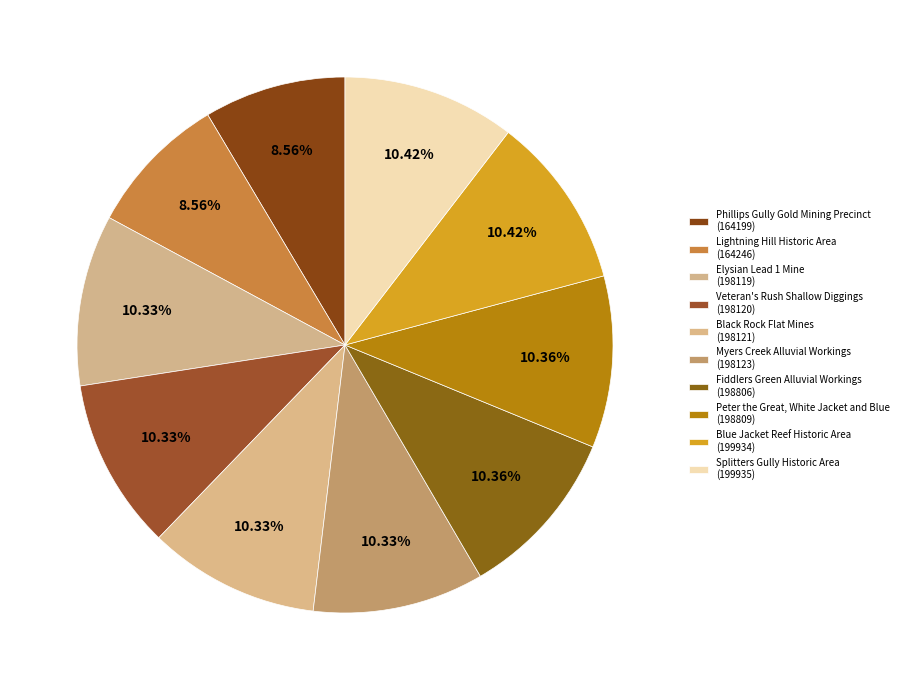

How many segments does this pie chart have?

10